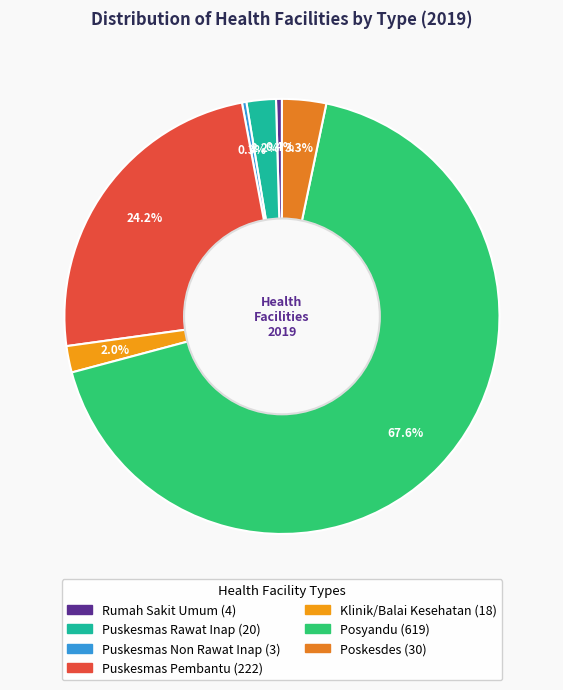

To the nearest percent, what is the difference between the largest and smallest slice percentages?

67%